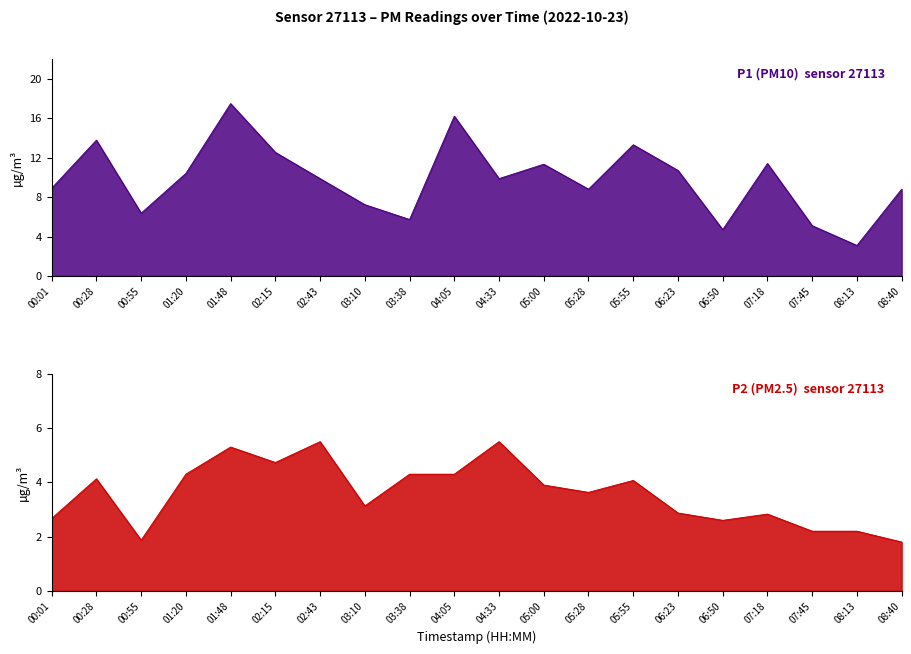

At 07:45, list the series in order from smallest to largest.

P2, P1